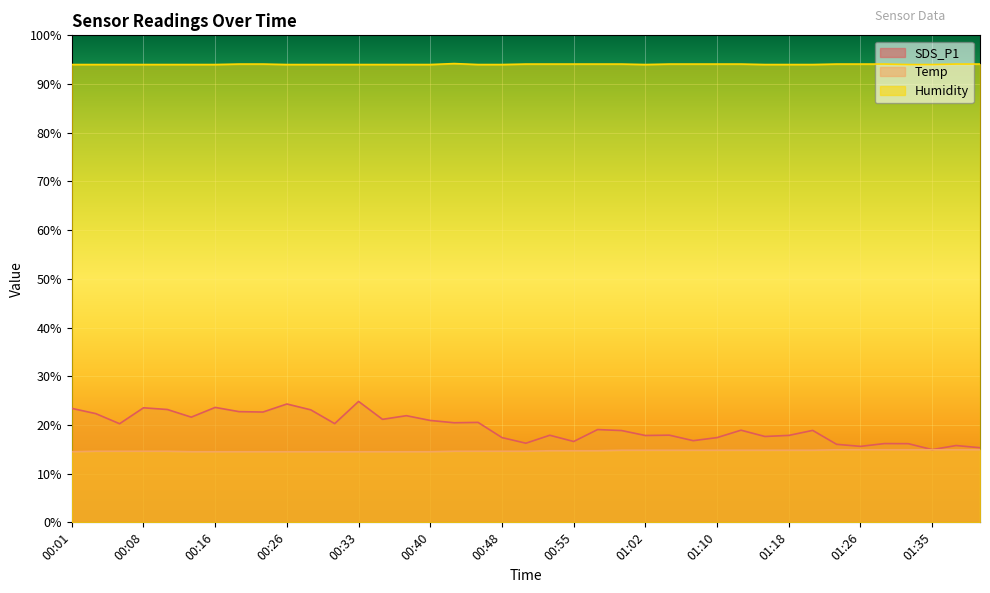

Where is SDS_P1 nearest to the value 19?

00:58